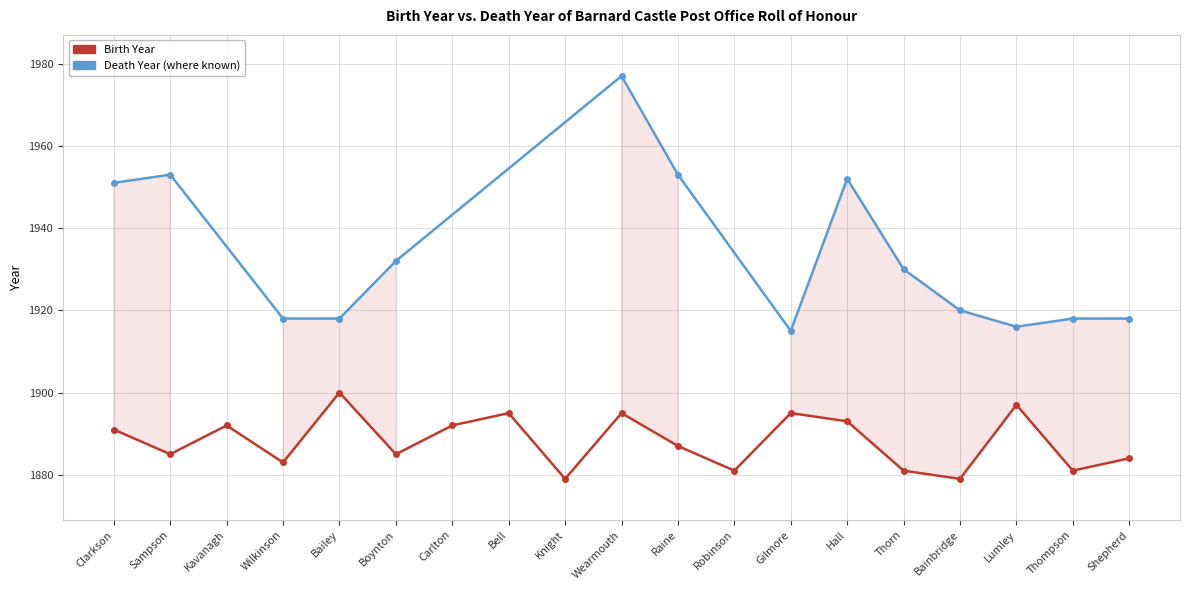

What is the greatest value displayed?

1900